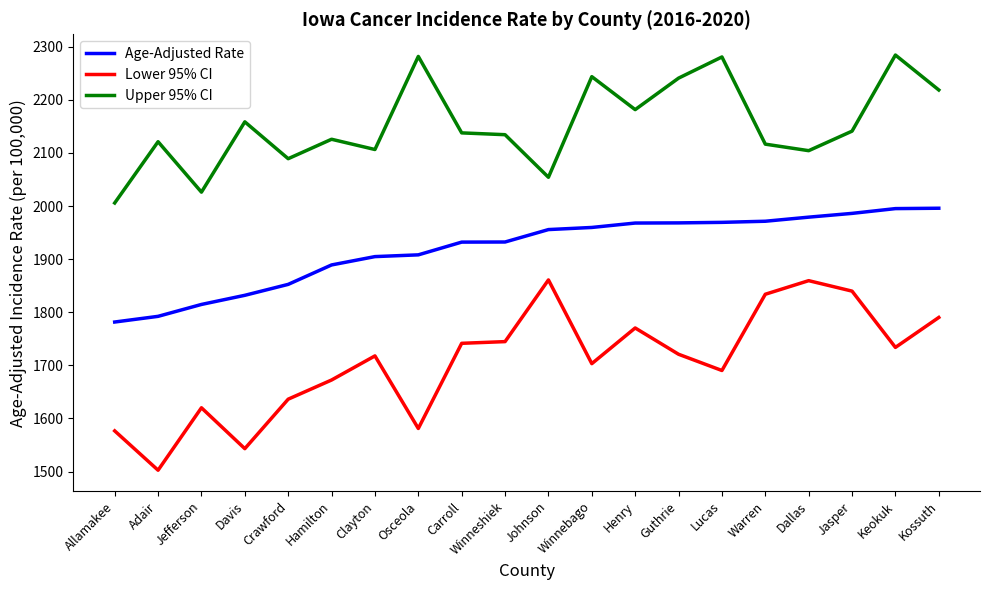

Which series has the largest total across all categories?

Upper 95% CI